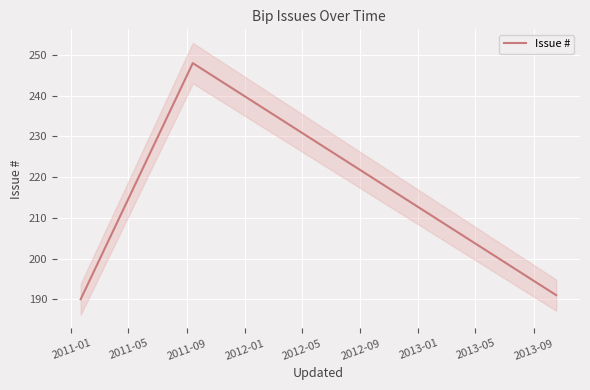

What is the maximum value for Issue #?

248